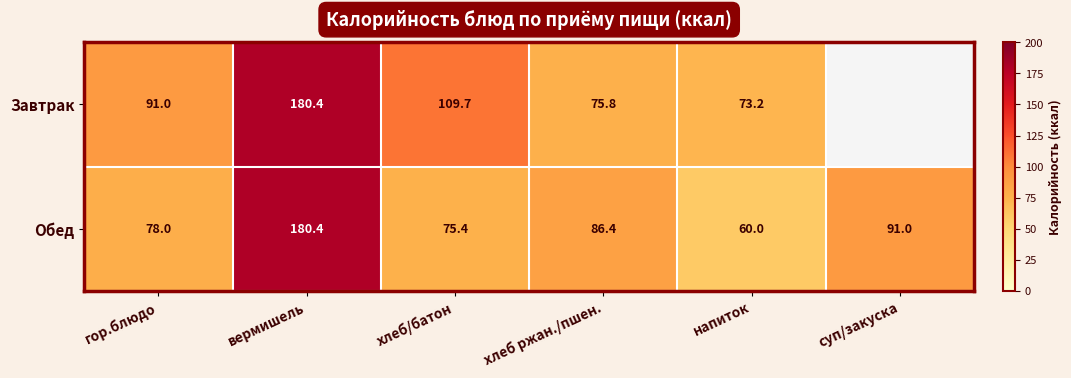

At how many categories does at least one series exceed 108?

2